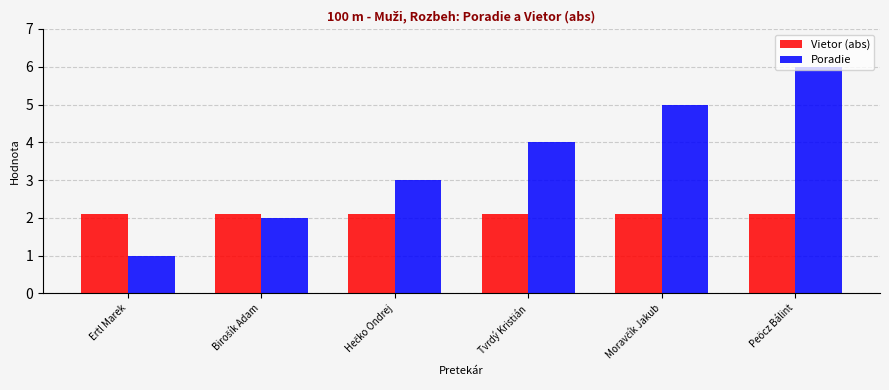

The value of Vietor (abs) at Tvrdý Kristián is 1.2. True or false?

False